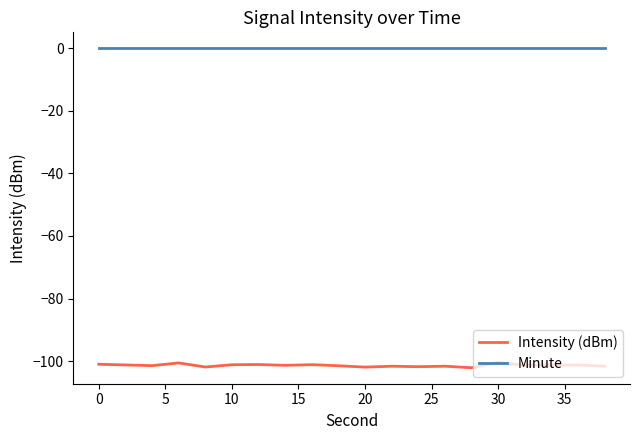

Which series has the largest range (max minus min)?

Intensity (dBm)